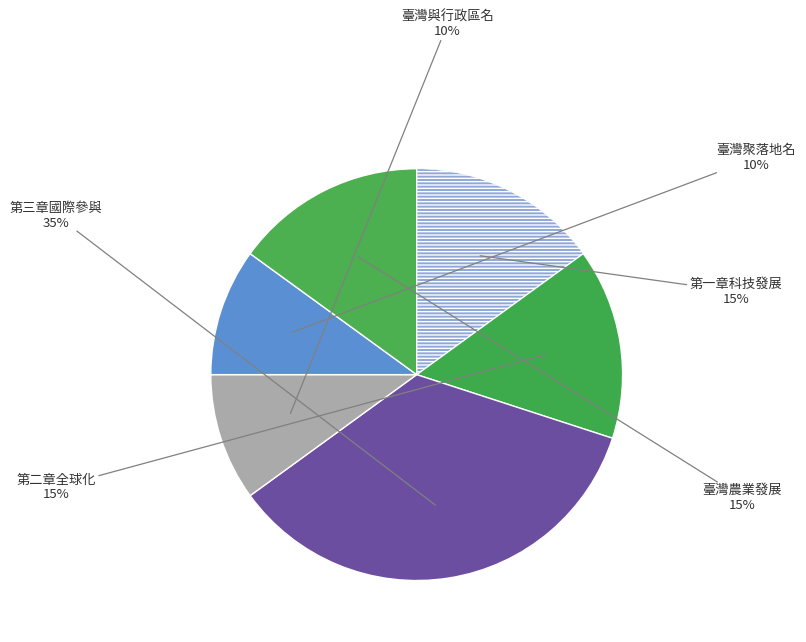

Which slice is the smallest?

第一篇地理議題
第一章臺灣與行政區名